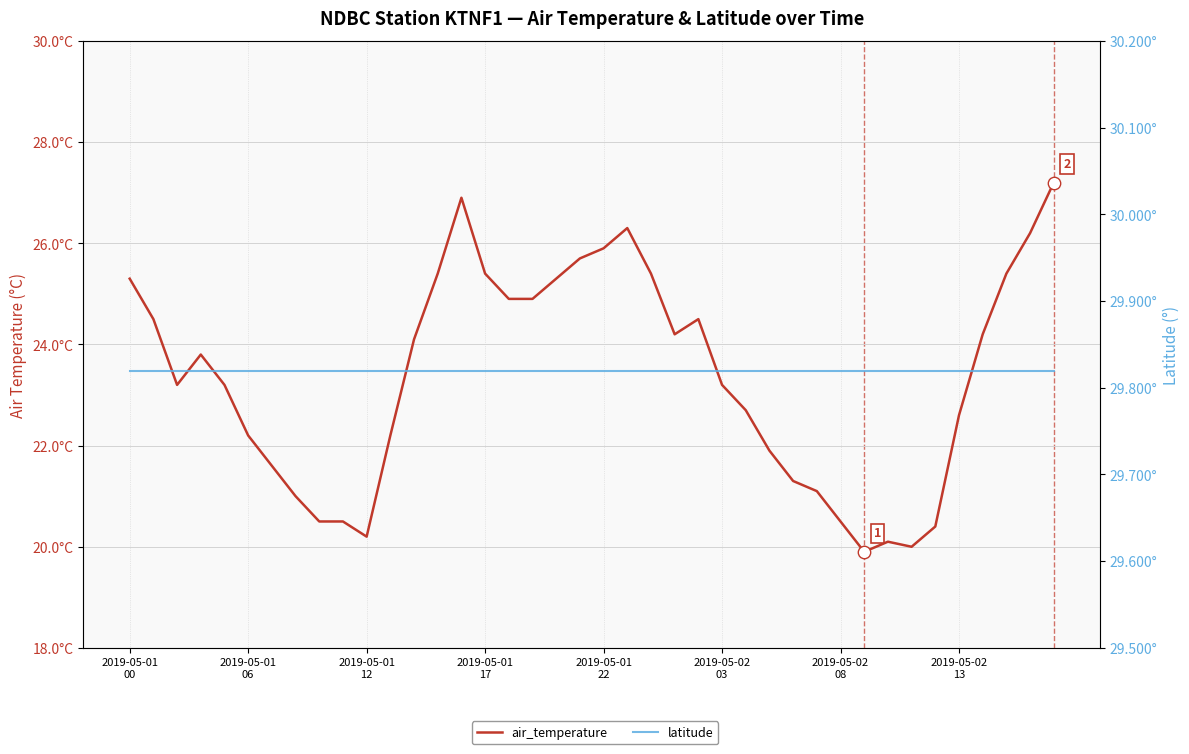

Is the value of latitude at 9 greater than the value of air_temperature at 16?

Yes